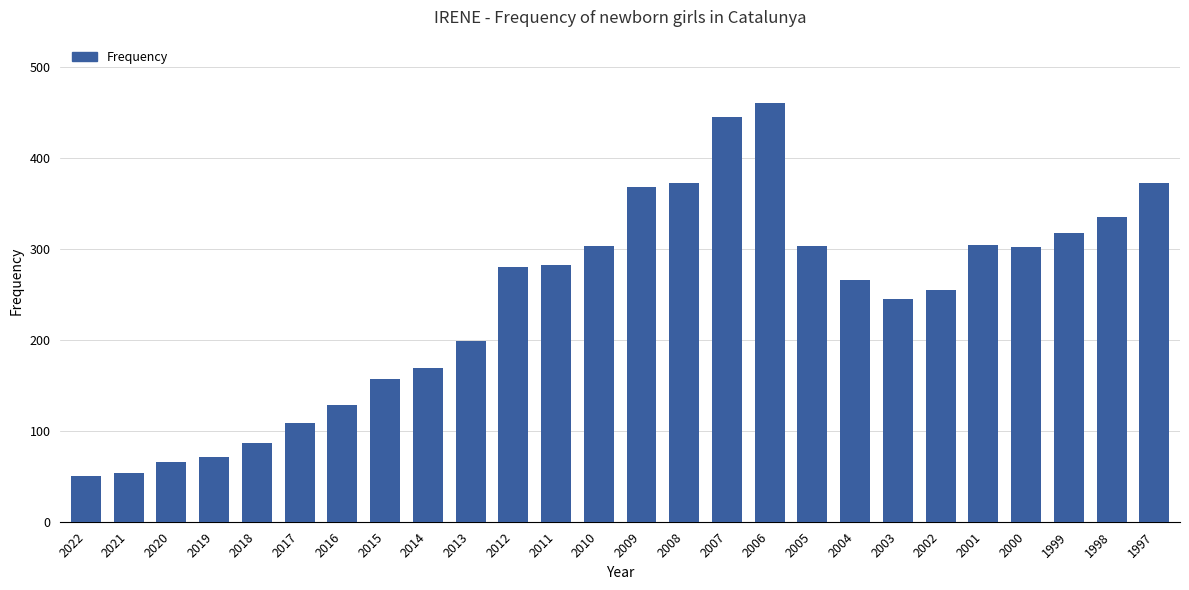

What is the approximate value at 2013?

199